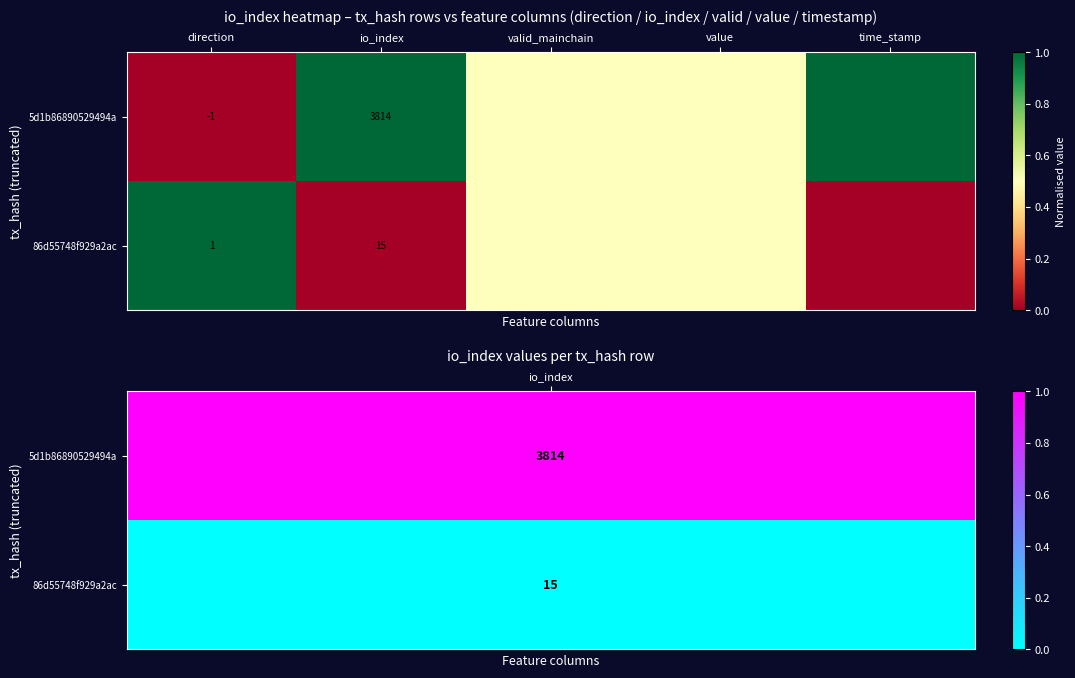

What is the spread (max minus min) of values at io_index?

3799.0